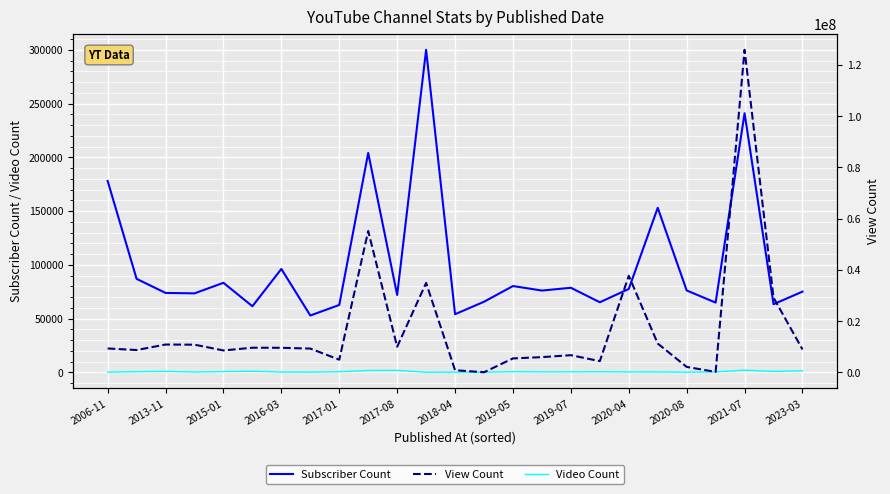

What is the label of the 2nd point from the right?

23